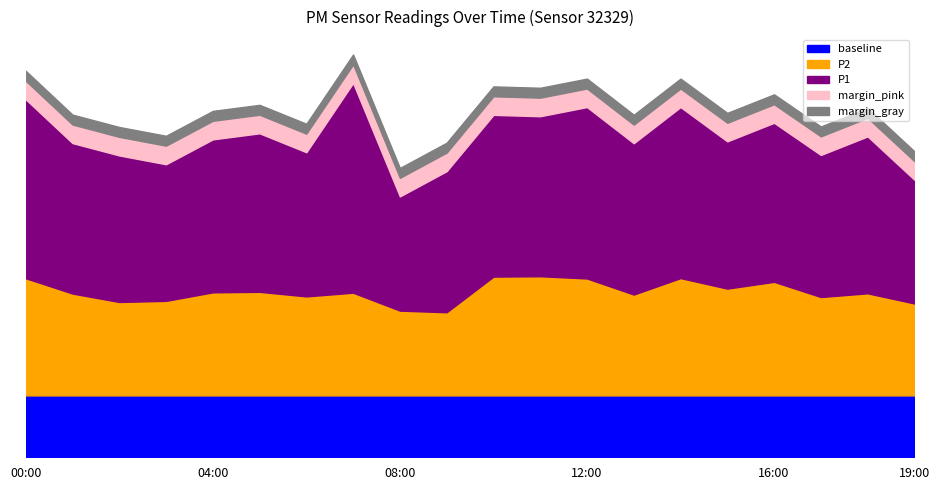

Reading left to right, what are all the values shown in this chart?

P1: 14.5	12.2	11.8	11.0	12.4	12.8	11.7	16.9	9.2	11.4	13.1	12.9	13.8	12.2	13.8	11.9	12.8	11.5	12.7	10.0
P2: 9.5	8.2	7.5	7.6	8.3	8.4	8.0	8.3	6.8	6.7	9.6	9.6	9.4	8.2	9.5	8.6	9.2	8.0	8.2	7.4
baseline: 5.0	5.0	5.0	5.0	5.0	5.0	5.0	5.0	5.0	5.0	5.0	5.0	5.0	5.0	5.0	5.0	5.0	5.0	5.0	5.0